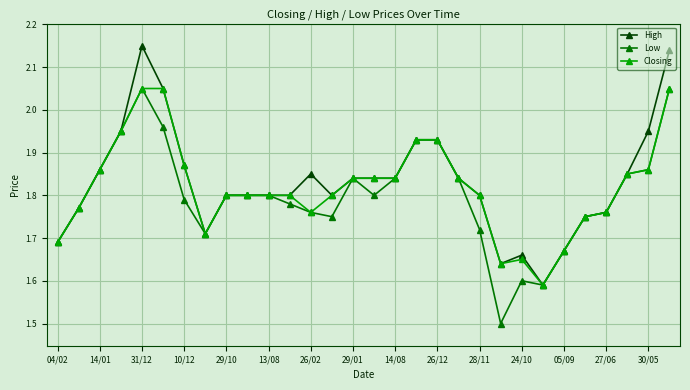

How many distinct data groups are displayed?

3